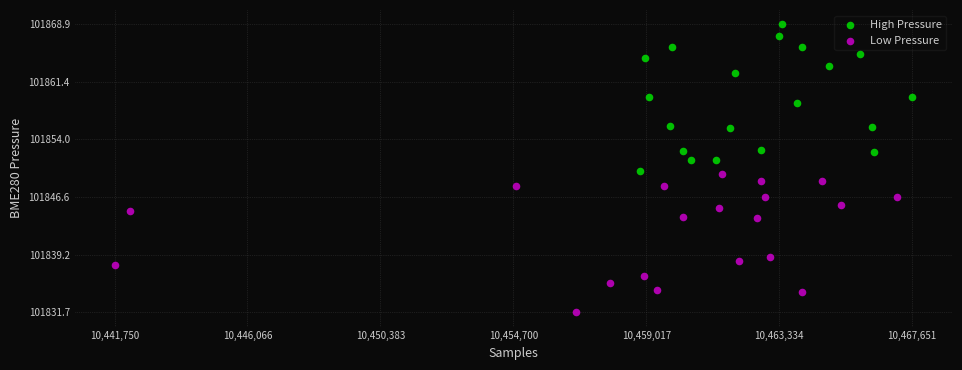

Which series has the largest Y range (max minus min)?

High Pressure